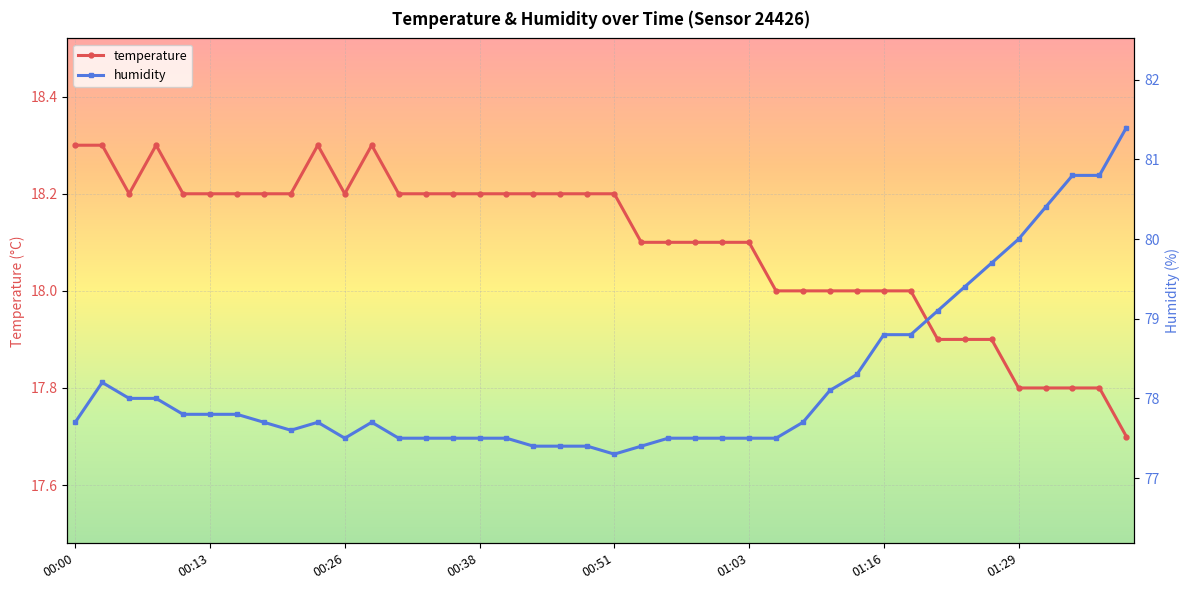

Reading left to right, extract all data points from this chart.

temperature: 18.3	18.3	18.2	18.3	18.2	18.2	18.2	18.2	18.2	18.3	18.2	18.3	18.2	18.2	18.2	18.2	18.2	18.2	18.2	18.2	18.2	18.1	18.1	18.1	18.1	18.1	18.0	18.0	18.0	18.0	18.0	18.0	17.9	17.9	17.9	17.8	17.8	17.8	17.8	17.7
humidity: 77.7	78.2	78.0	78.0	77.8	77.8	77.8	77.7	77.6	77.7	77.5	77.7	77.5	77.5	77.5	77.5	77.5	77.4	77.4	77.4	77.3	77.4	77.5	77.5	77.5	77.5	77.5	77.7	78.1	78.3	78.8	78.8	79.1	79.4	79.7	80.0	80.4	80.8	80.8	81.4